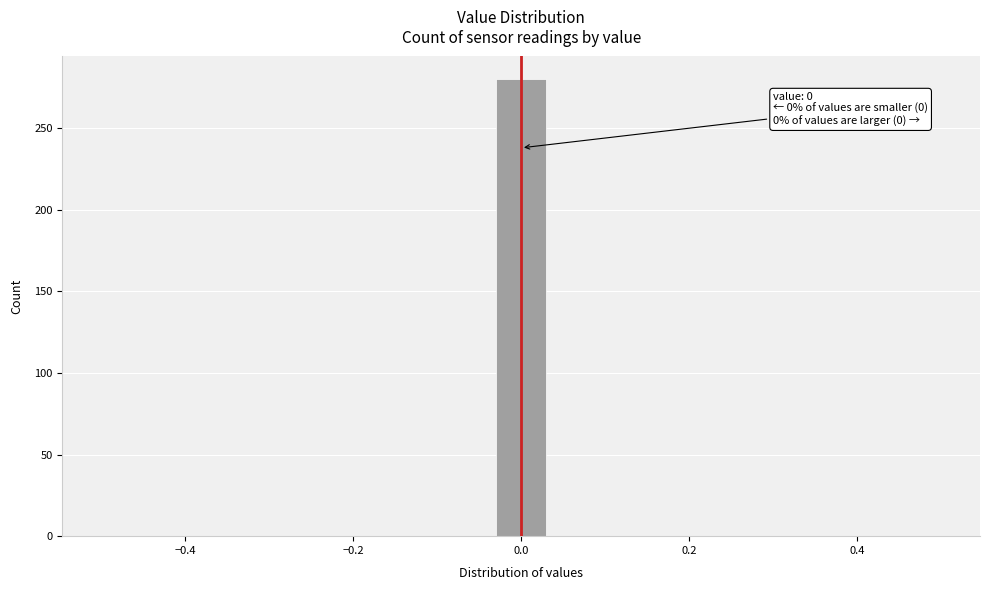

Around what value on the x-axis is the tallest bar? Give the approximate position of its centre, as read against the axis.

0.00